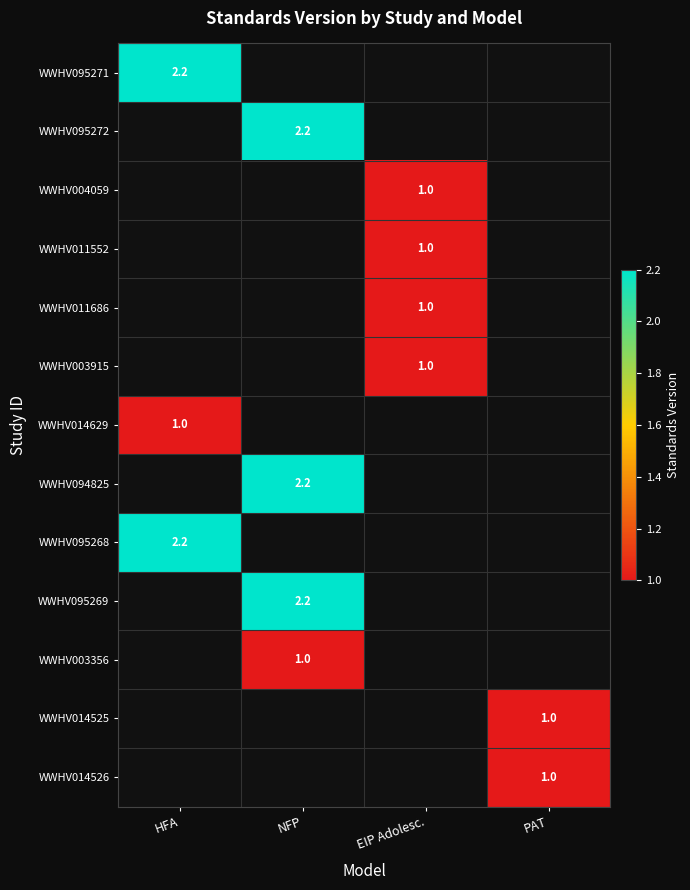

The WWHV011552 series shows 1.0 at EIP Adolesc.. True or false?

True